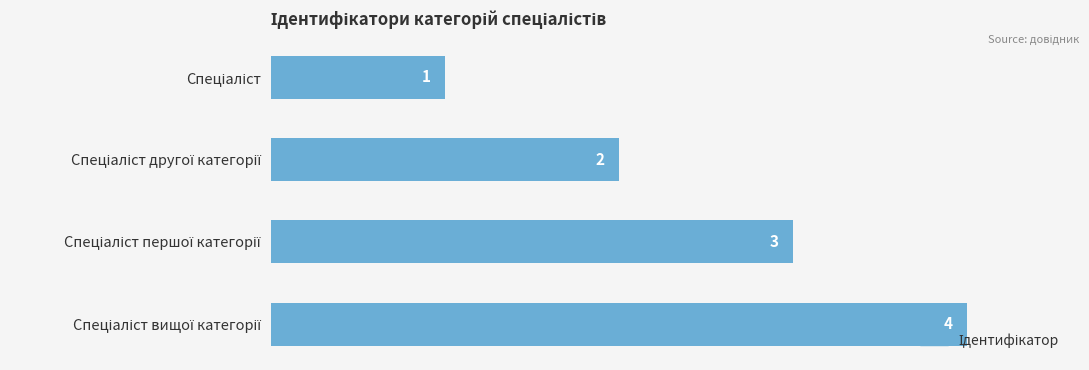

Count the values in the range 2 to 4.

3